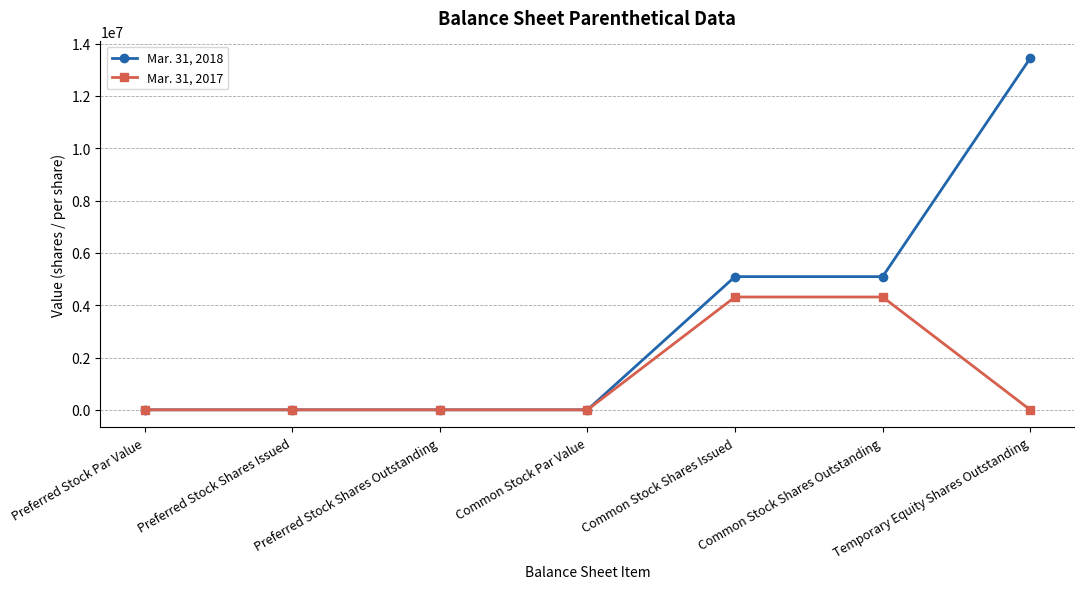

Between Preferred Stock Shares Issued and Common Stock Shares Issued, which series saw the biggest shift?

Mar. 31, 2018